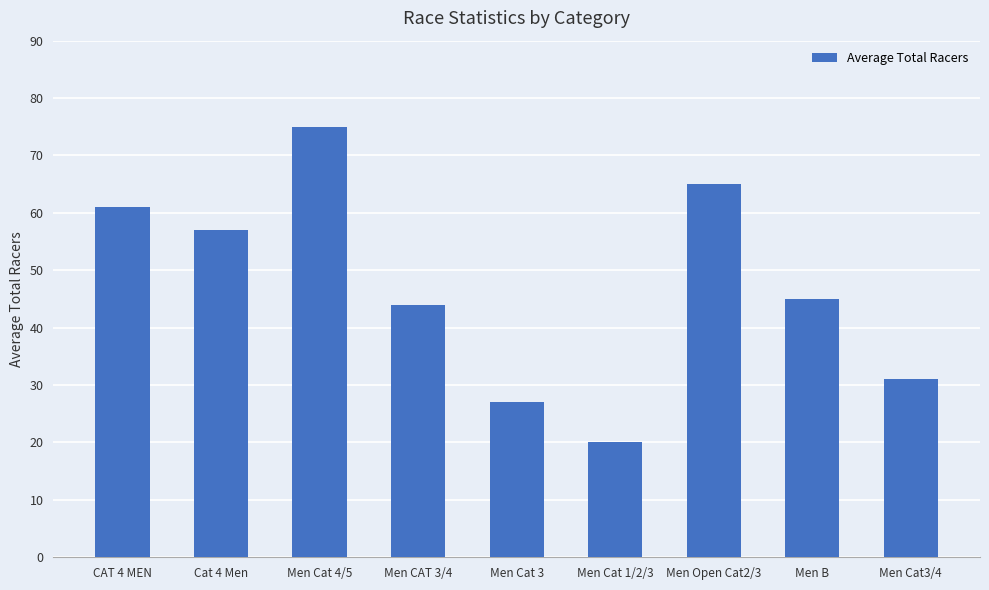

Rank the categories by value from highest to lowest.

Men Cat 4/5, Men Open Cat2/3, CAT 4 MEN, Cat 4 Men, Men B, Men CAT 3/4, Men Cat3/4, Men Cat 3, Men Cat 1/2/3